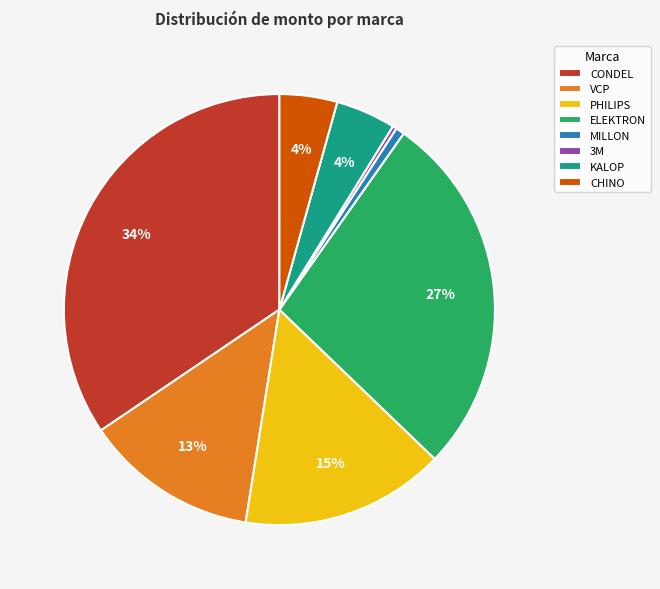

Count the number of slices in the pie.

8